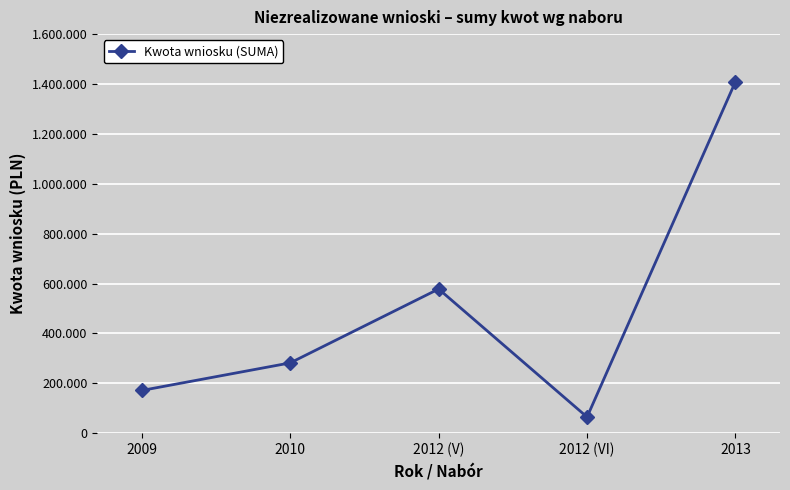

At which category does the chart reach its minimum across all series?

2012 (VI)